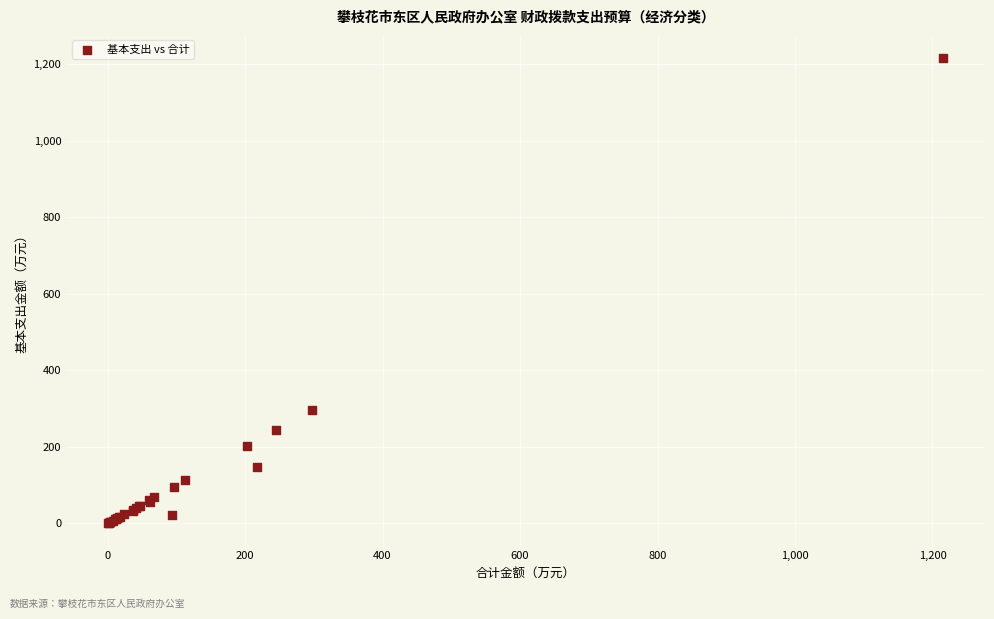

What Y value in the scatter plot is closest to 608?

297.2